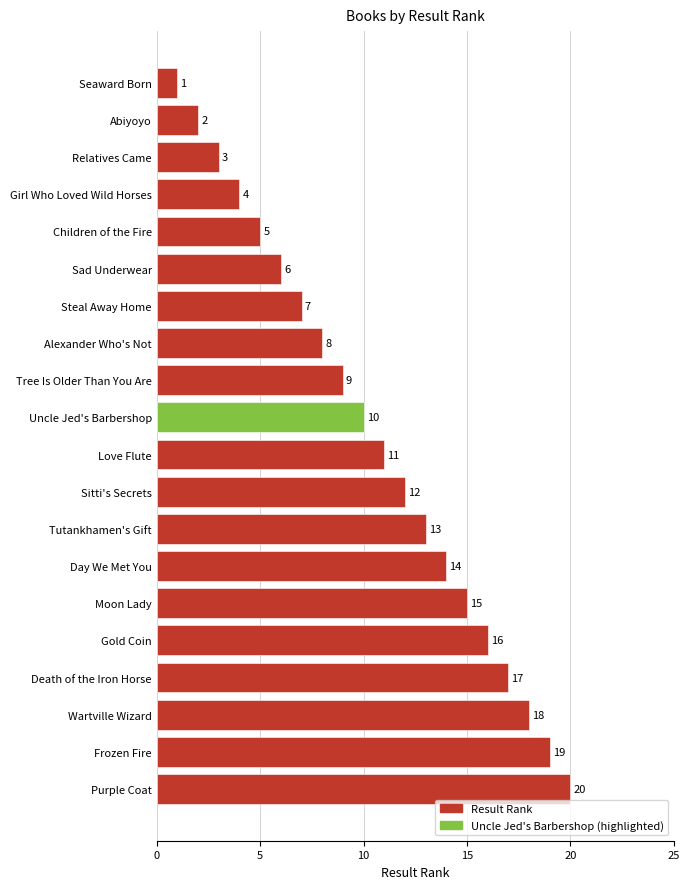

Where is the data nearest to the value 10?

Uncle Jed's Barbershop